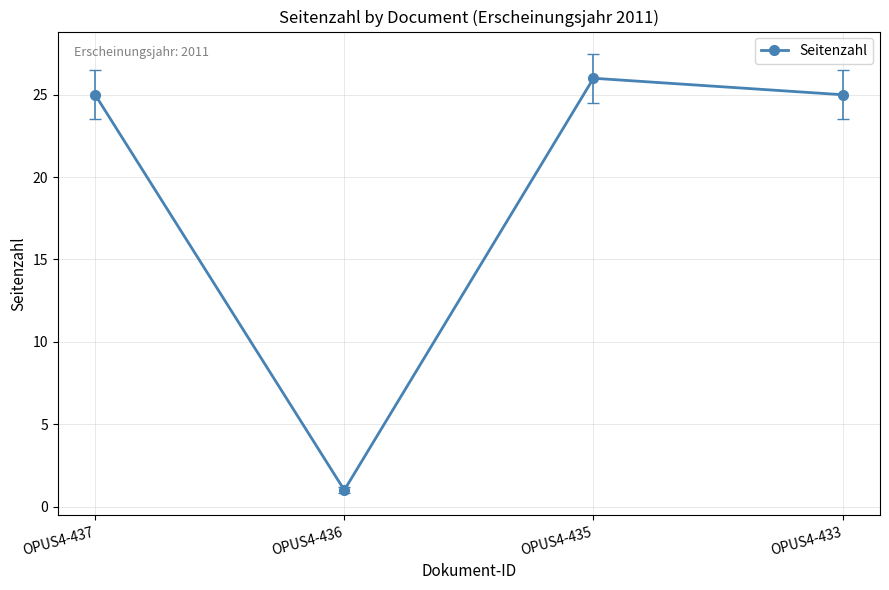

Reading right to left, what are all the values shown in this chart?

25	26	1	25